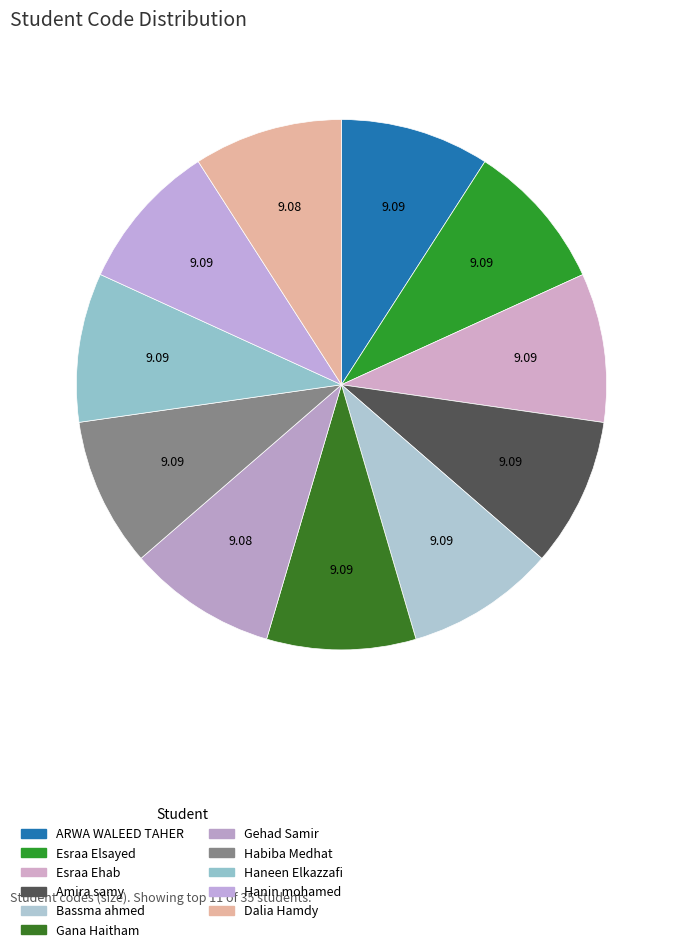

Count the number of slices in the pie.

11